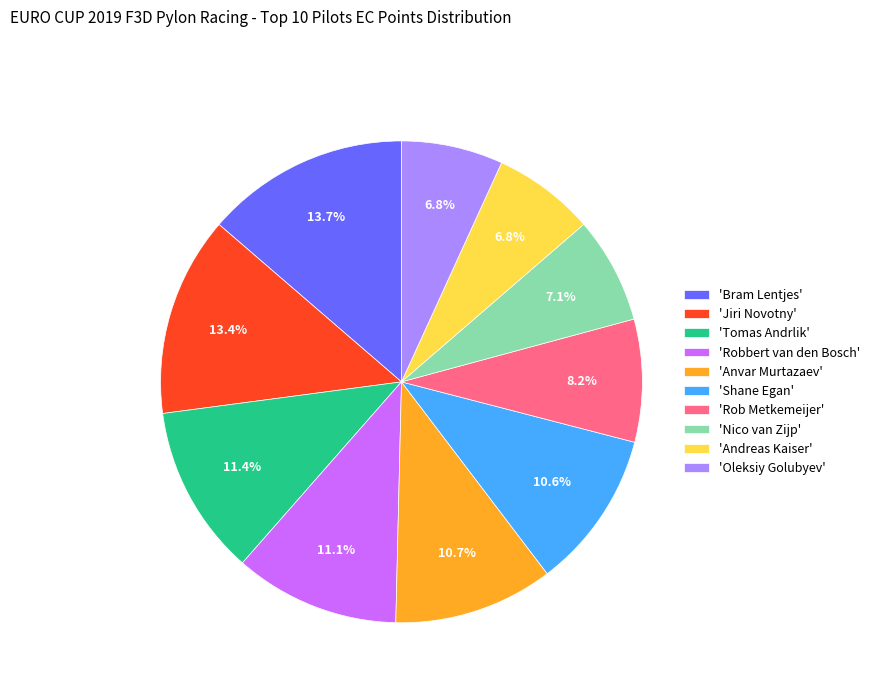

Does any single category account for the majority?

No